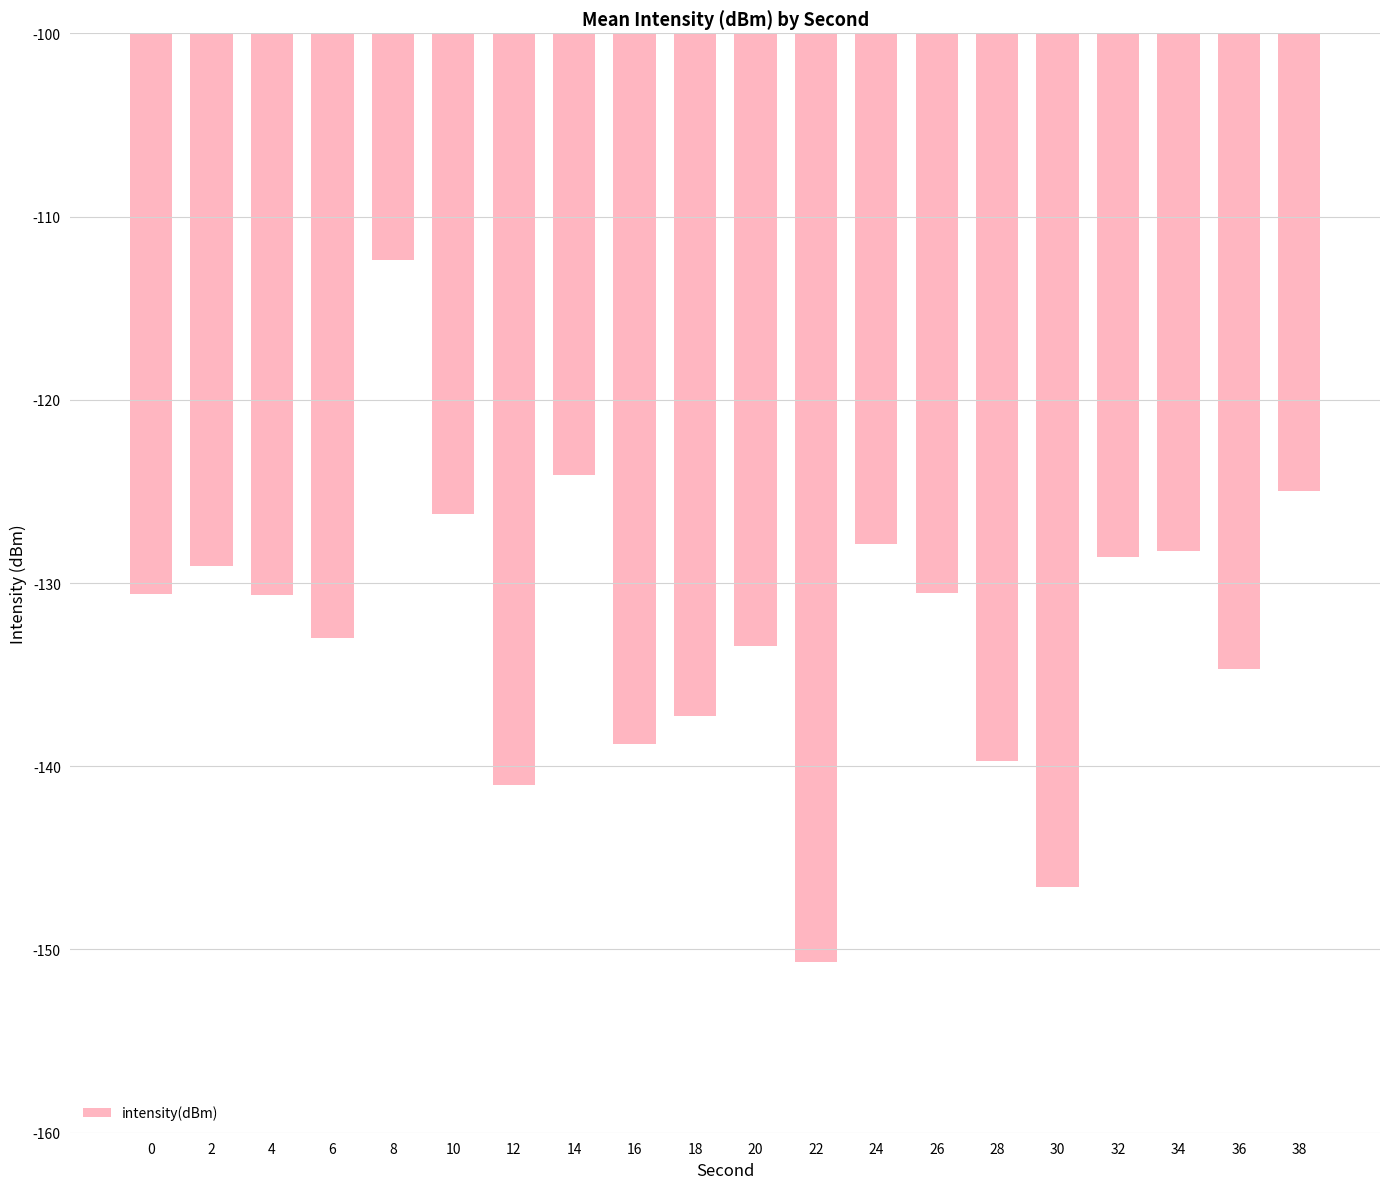

What is the average value?

-132.4